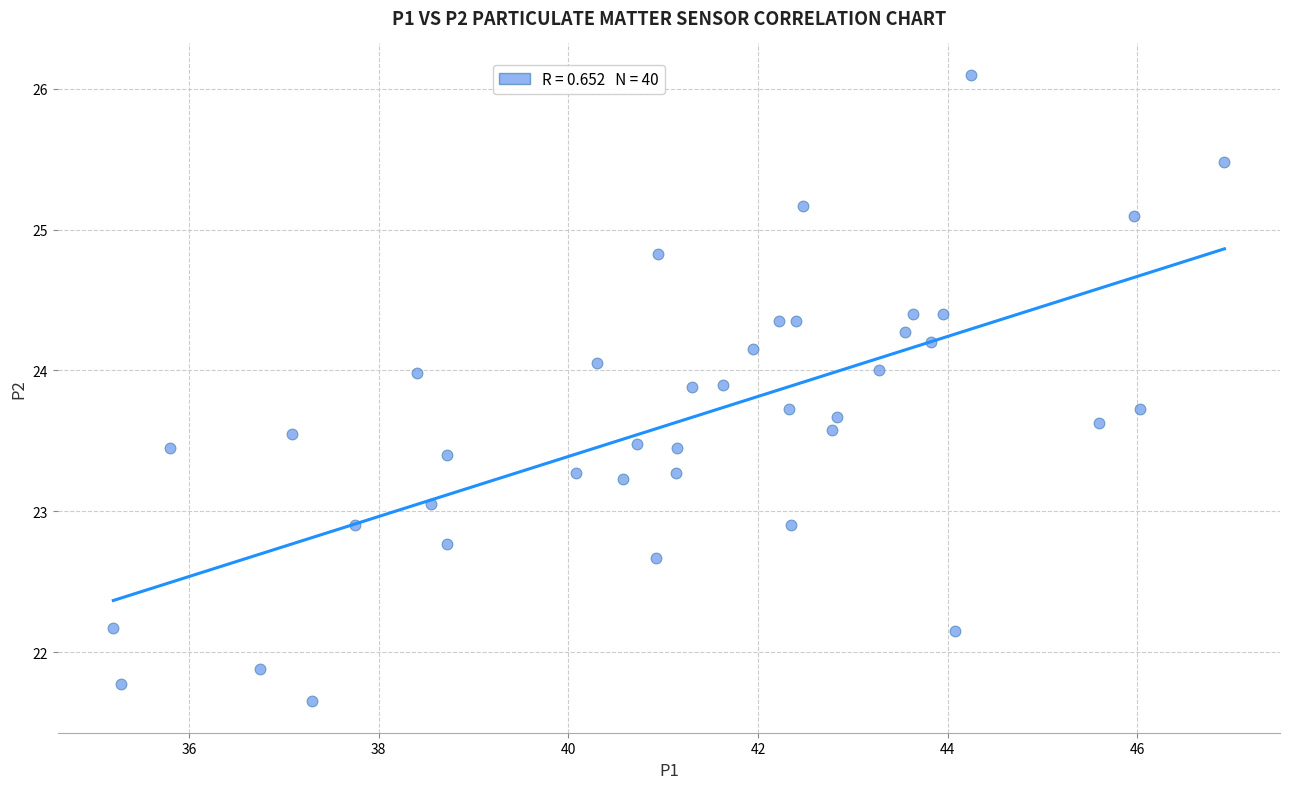

What is the range of X values (max minus min)?

11.7